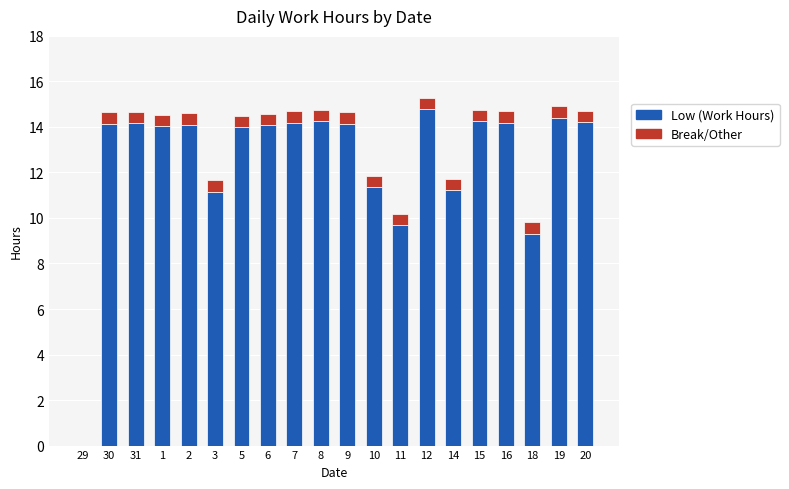

The Low (Work Hours) series shows 3.0 at 31. True or false?

False